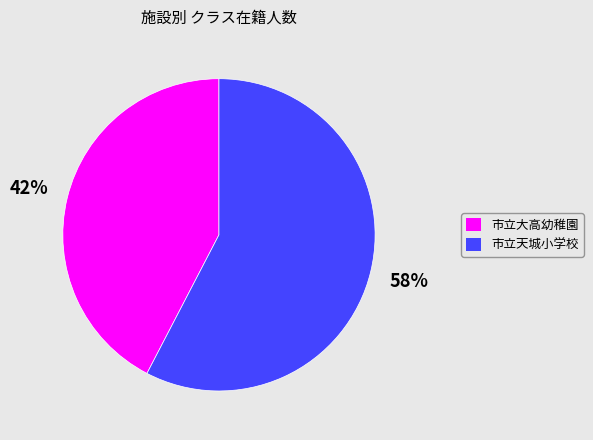

What percentage is the 市立大高幼稚園 slice, to the nearest percent?

42%